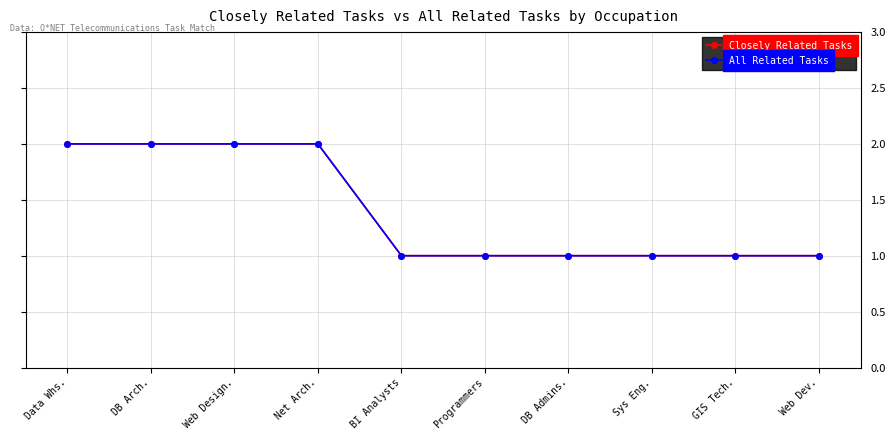

Reading left to right, what are all the values shown in this chart?

Closely Related Tasks: Data Whs.=2	DB Arch.=2	Web Design.=2	Net Arch.=2	BI Analysts=1	Programmers=1	DB Admins.=1	Sys Eng.=1	GIS Tech.=1	Web Dev.=1
All Related Tasks: Data Whs.=2	DB Arch.=2	Web Design.=2	Net Arch.=2	BI Analysts=1	Programmers=1	DB Admins.=1	Sys Eng.=1	GIS Tech.=1	Web Dev.=1